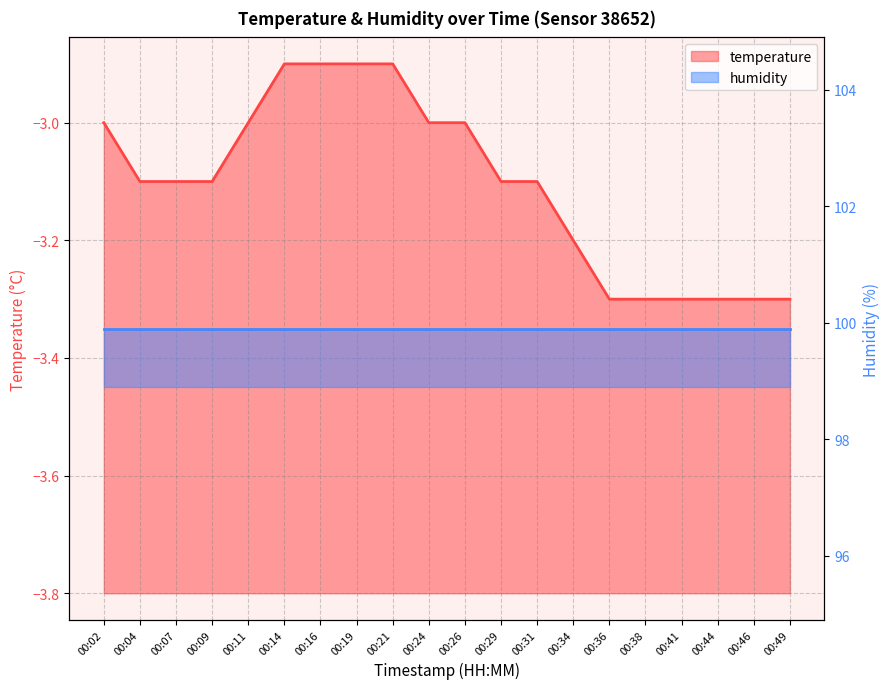

The chart shows a value of -3.1 at 00:29. True or false?

True